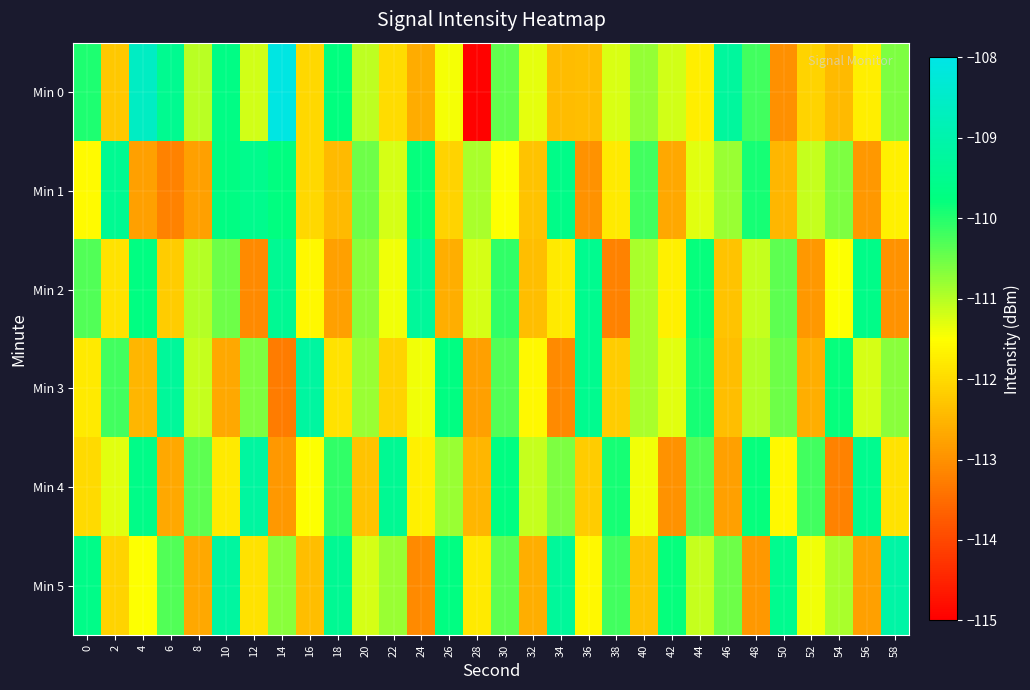

What is the spread (max minus min) of values at 12?

3.9